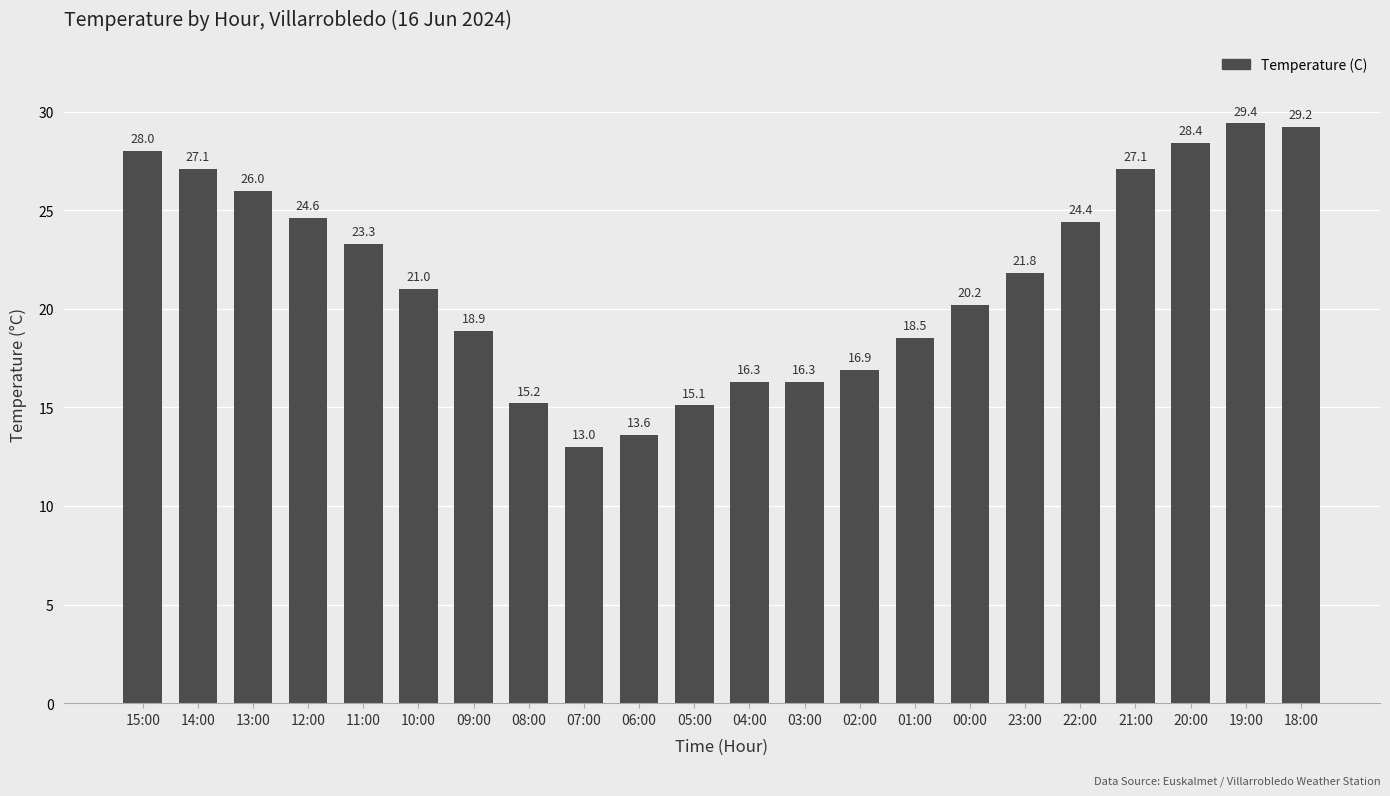

What position from the left is 10:00?

6